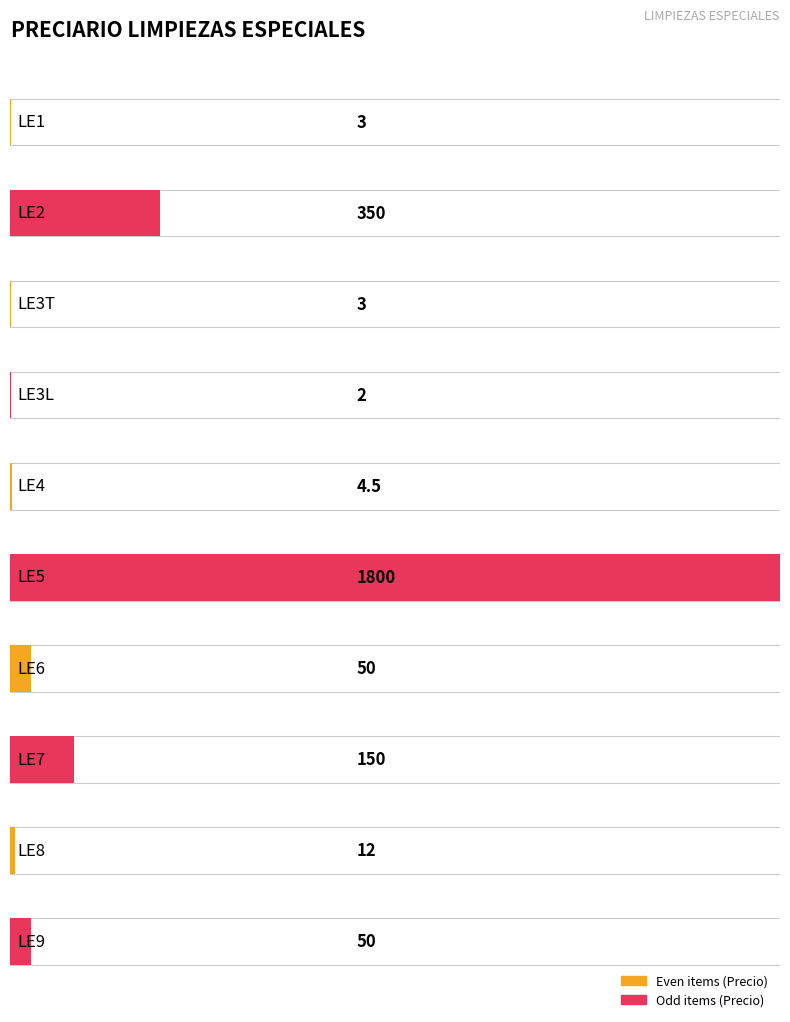

What is the label of the 3rd bar from the left?

LE3T